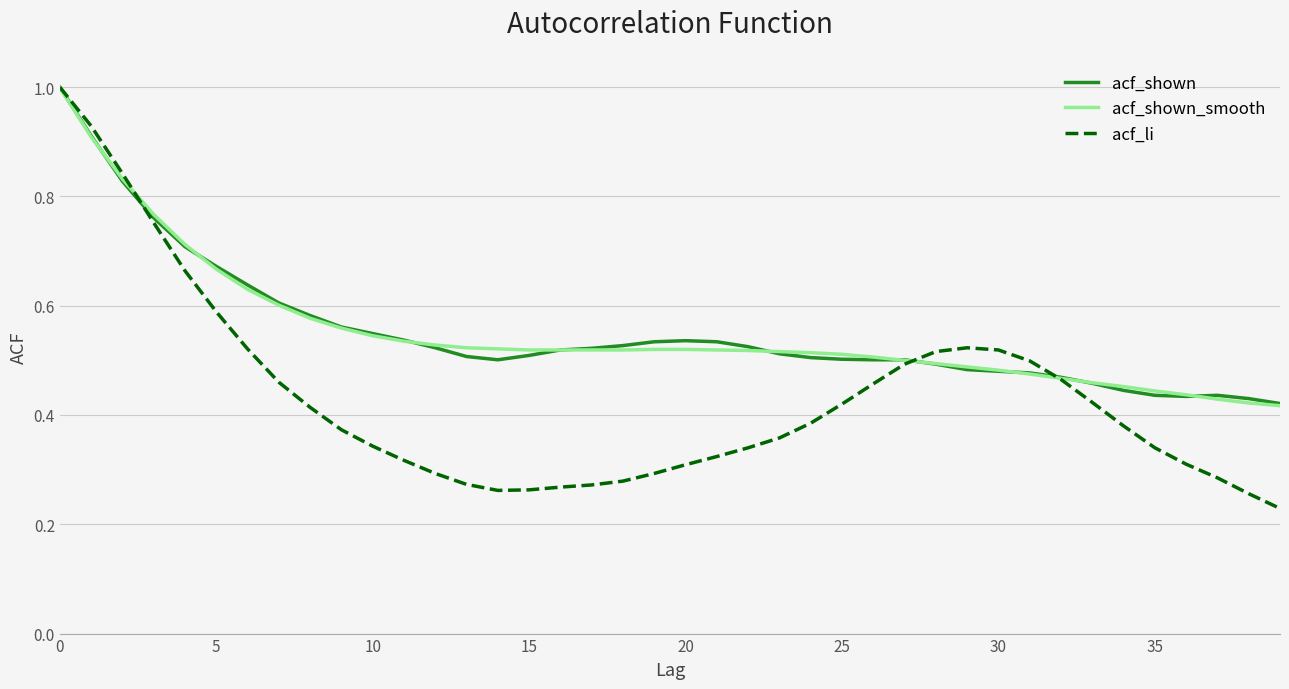

What is the maximum value for acf_li?

1.0